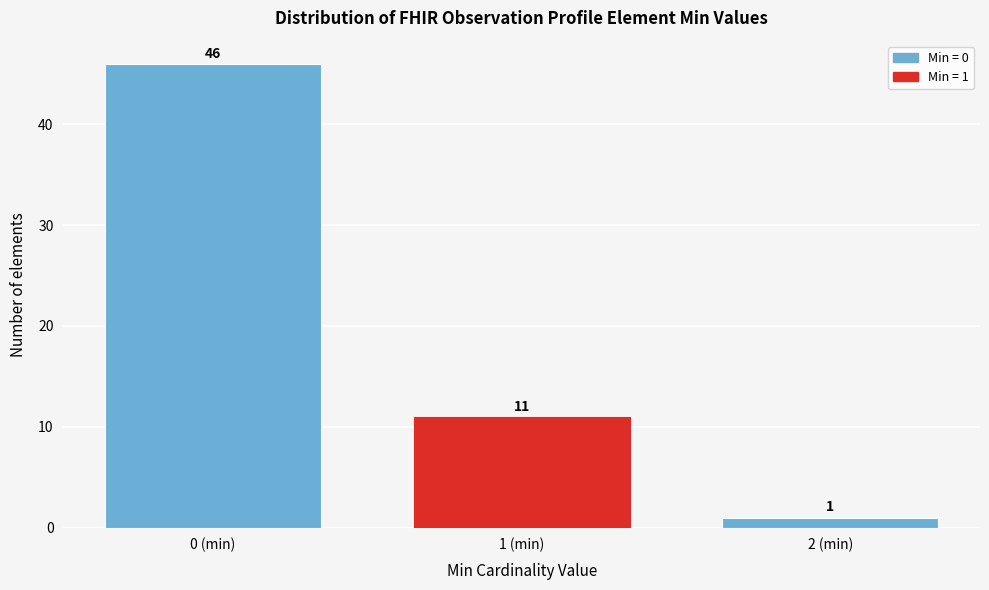

Reading right to left, transcribe all the data shown in this chart.

2 (min)=1	1 (min)=11	0 (min)=46